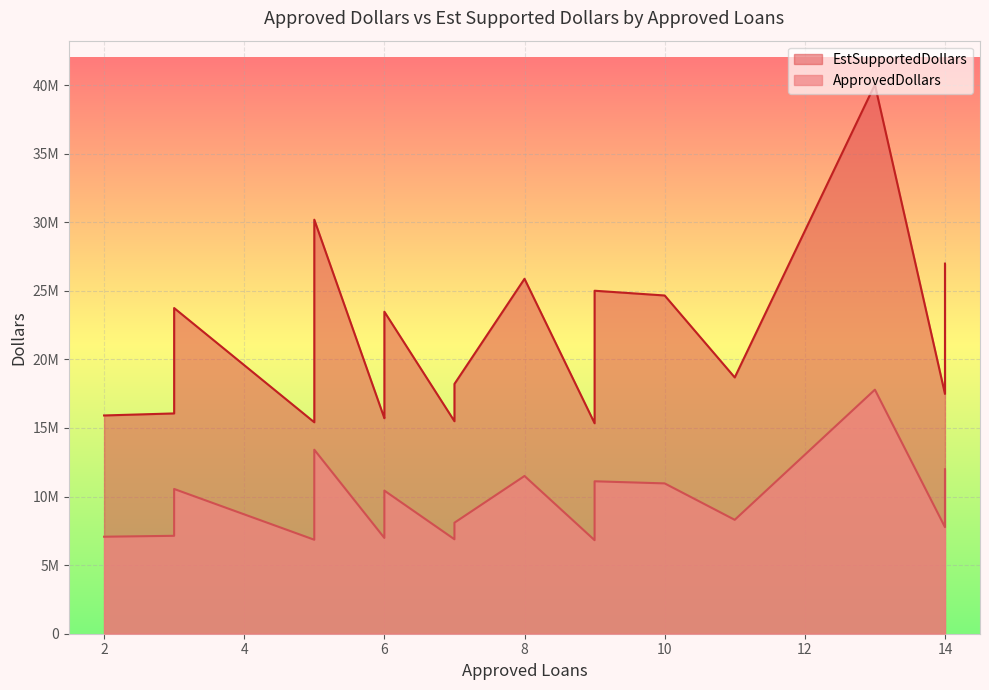

True or false: EstSupportedDollars and ApprovedDollars intersect in this chart.

False